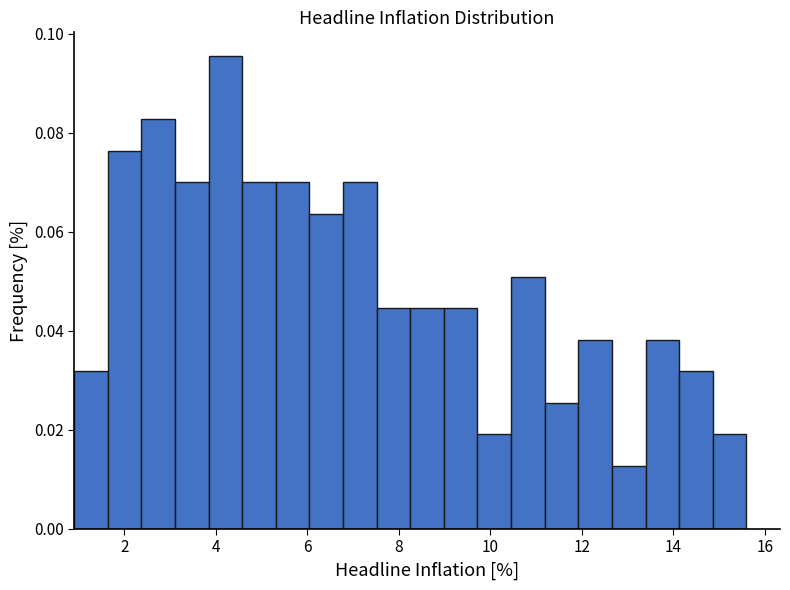

Read against the x-axis, roughly where is the centre of the tallest bar?

4.2